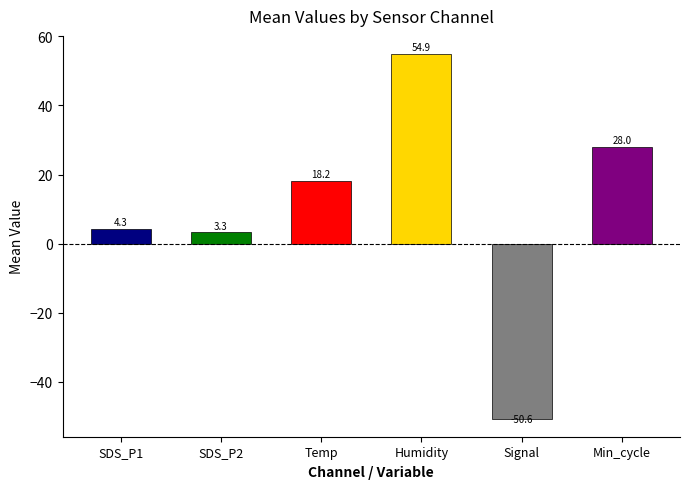

What is the sum of all values?

58.1